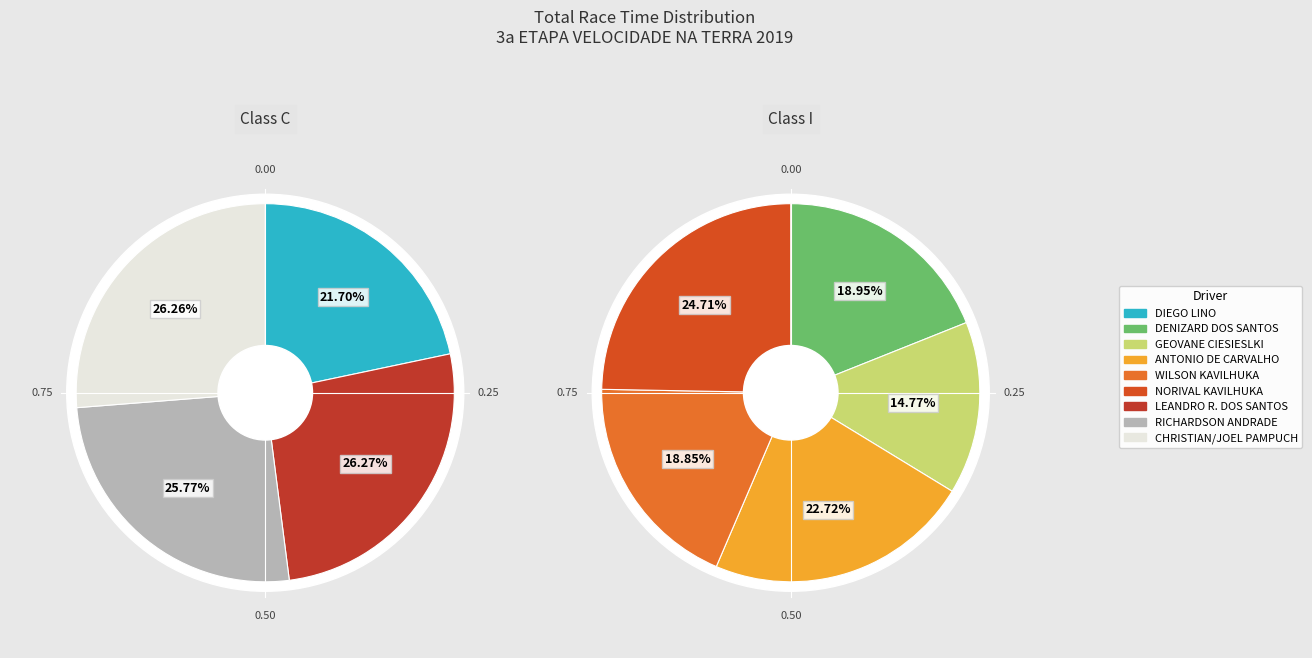

To the nearest percent, what is the difference between the largest and smallest slice percentages?

5%